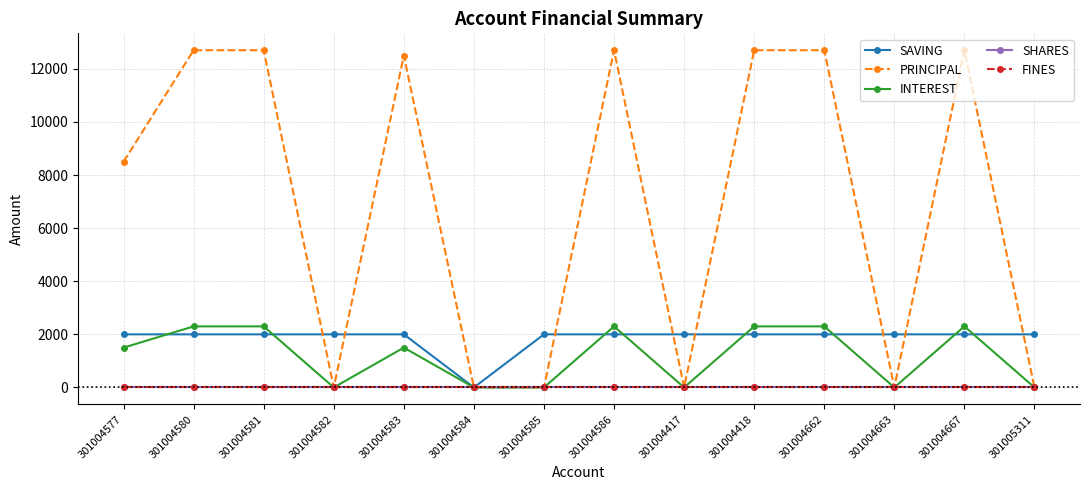

Does the chart have visible grid lines?

Yes